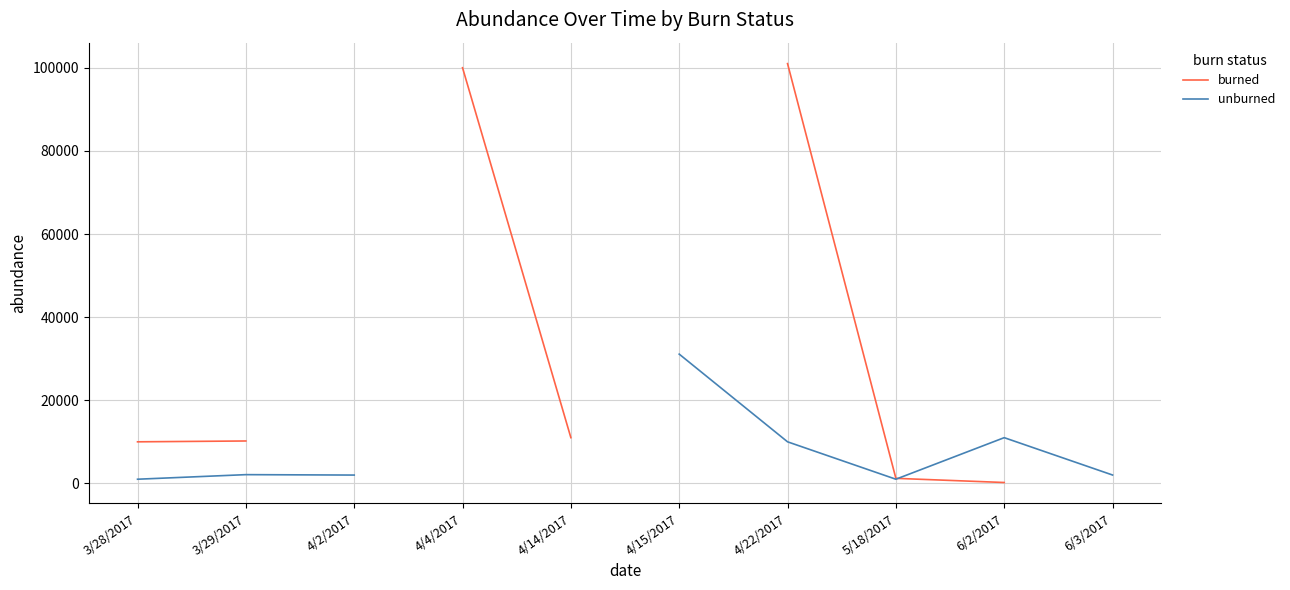

The value of burned at 3/28/2017 is 14256.0. True or false?

False